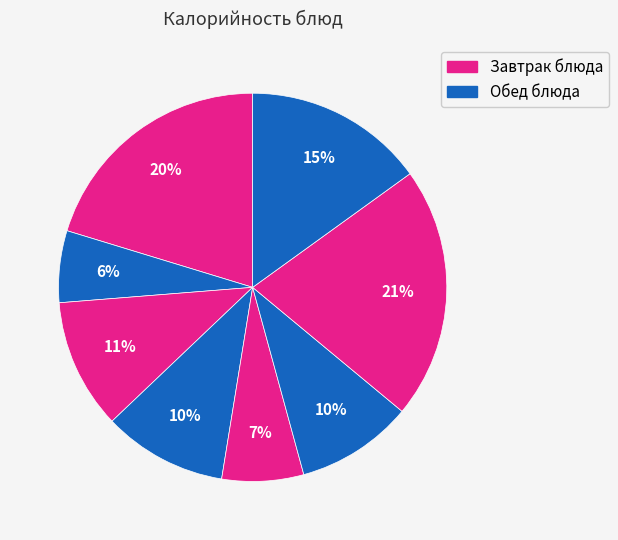

How many segments does this pie chart have?

8